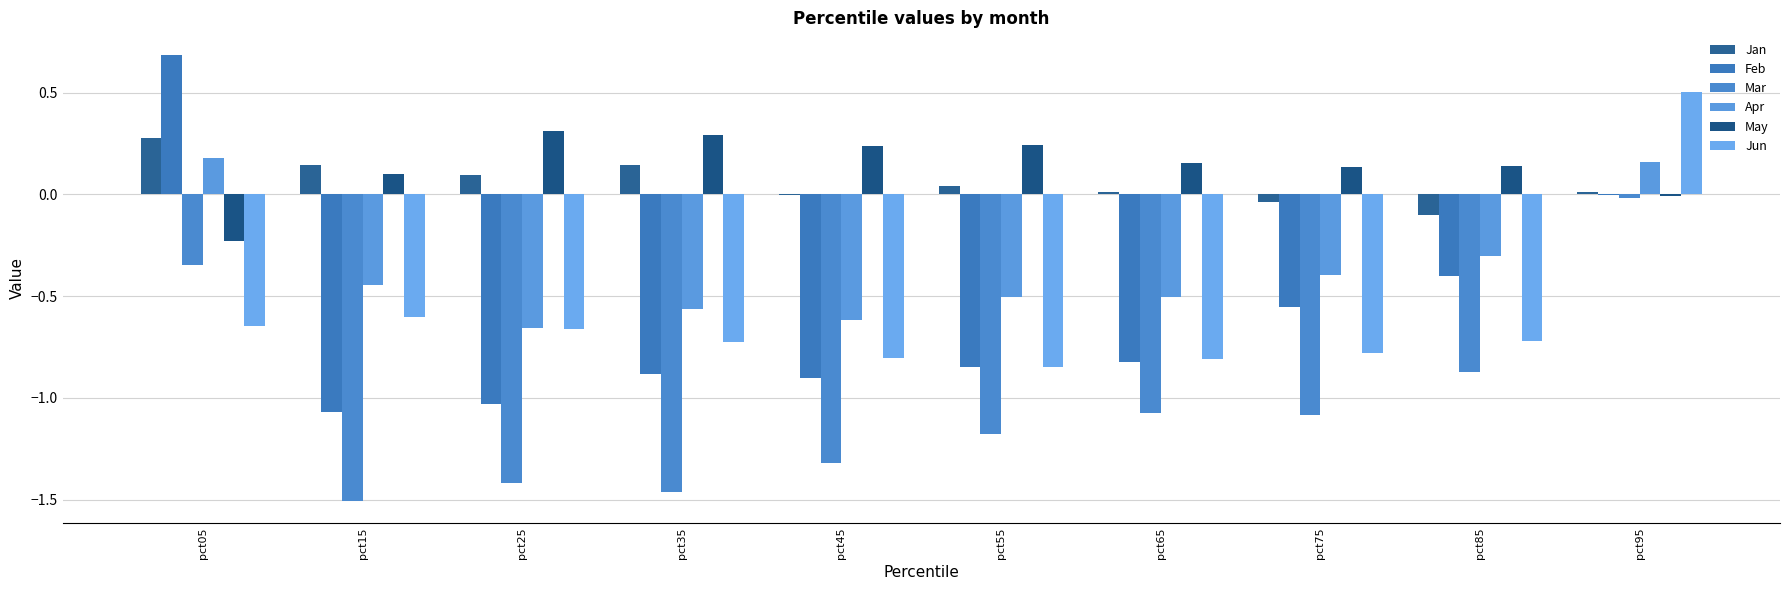

Reading right to left, what are all the values shown in this chart?

Jan: 0.0	-0.1	-0.0	0.0	0.0	-0.0	0.1	0.1	0.1	0.3
Feb: -0.0	-0.4	-0.6	-0.8	-0.8	-0.9	-0.9	-1.0	-1.1	0.7
Mar: -0.0	-0.9	-1.1	-1.1	-1.2	-1.3	-1.5	-1.4	-1.5	-0.3
Apr: 0.2	-0.3	-0.4	-0.5	-0.5	-0.6	-0.6	-0.7	-0.4	0.2
May: -0.0	0.1	0.1	0.2	0.2	0.2	0.3	0.3	0.1	-0.2
Jun: 0.5	-0.7	-0.8	-0.8	-0.8	-0.8	-0.7	-0.7	-0.6	-0.6